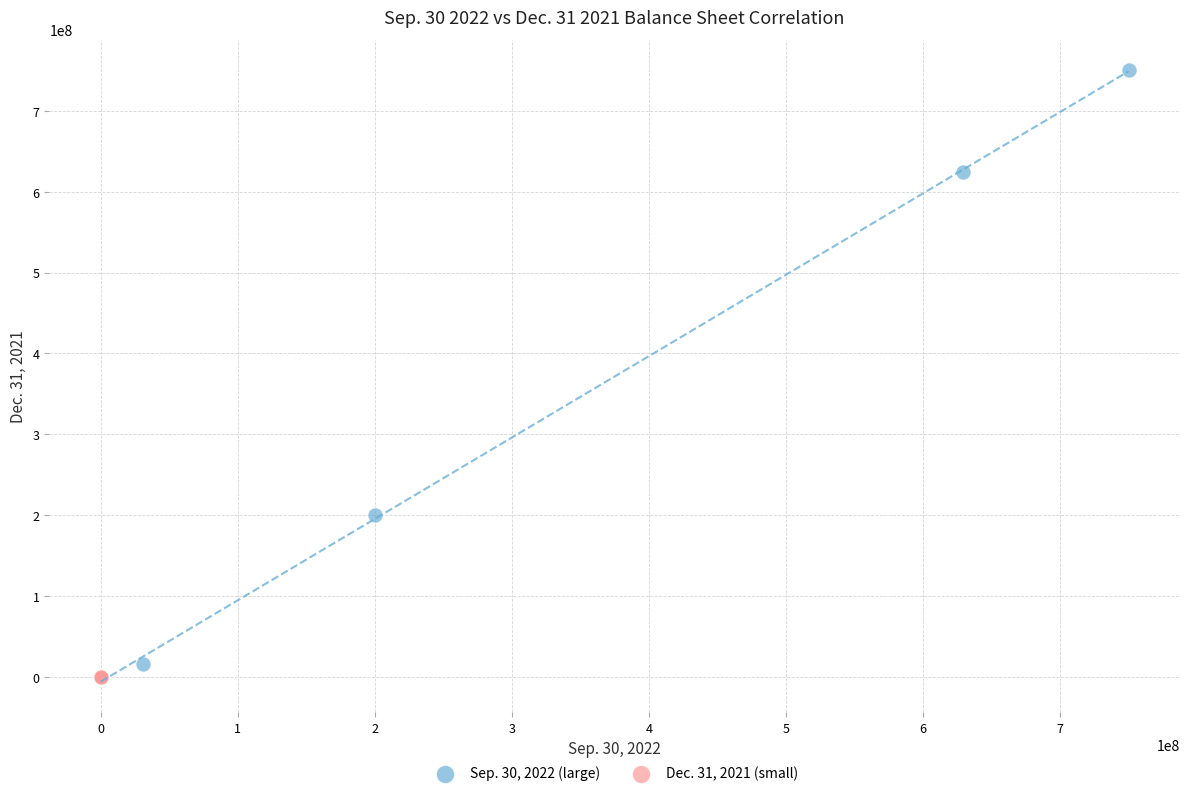

Which series reaches the maximum Y coordinate?

Sep. 30, 2022 (large)